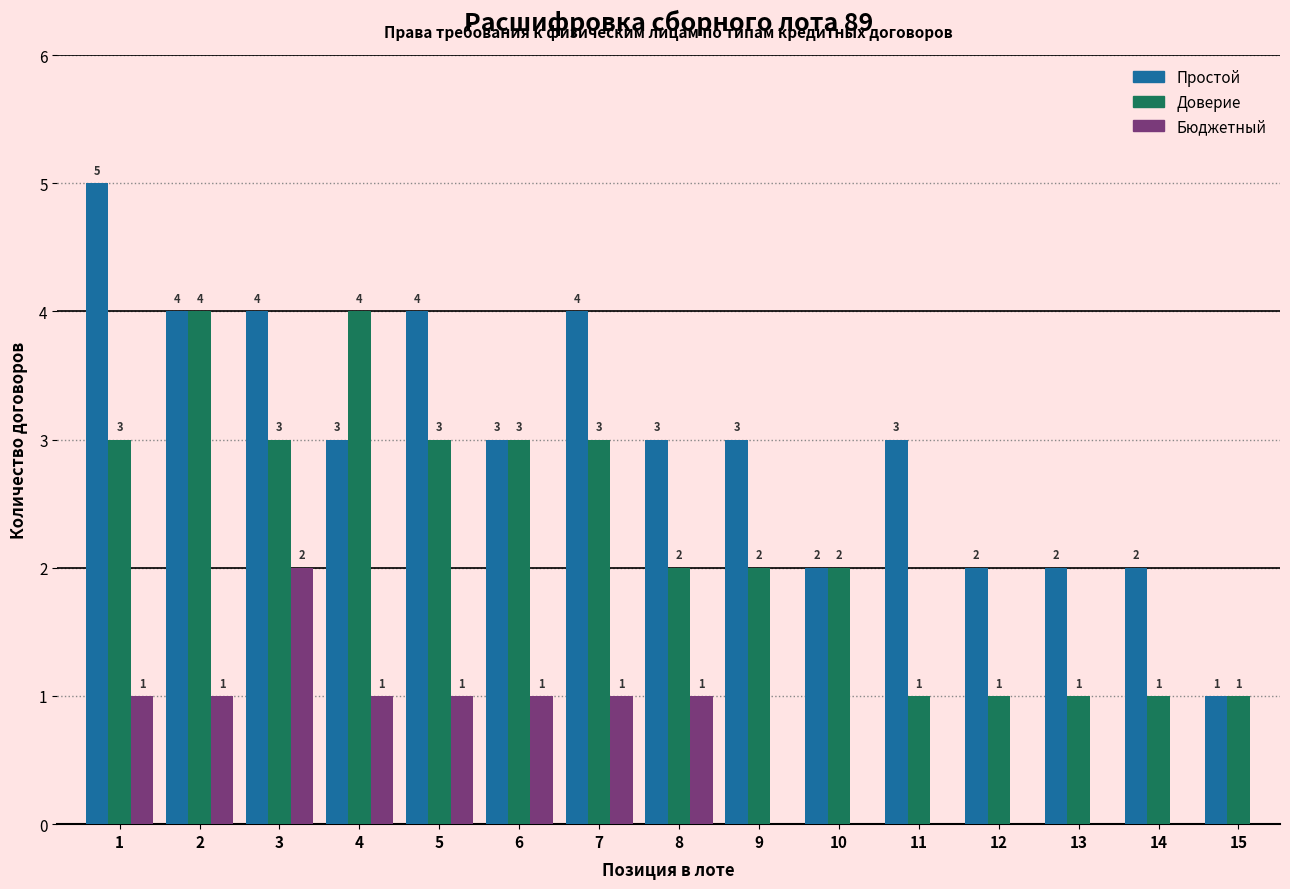

Reading left to right, transcribe all the data shown in this chart.

Простой: 1=5	2=4	3=4	4=3	5=4	6=3	7=4	8=3	9=3	10=2	11=3	12=2	13=2	14=2	15=1
Доверие: 1=3	2=4	3=3	4=4	5=3	6=3	7=3	8=2	9=2	10=2	11=1	12=1	13=1	14=1	15=1
Бюджетный: 1=1	2=1	3=2	4=1	5=1	6=1	7=1	8=1	9=0	10=0	11=0	12=0	13=0	14=0	15=0